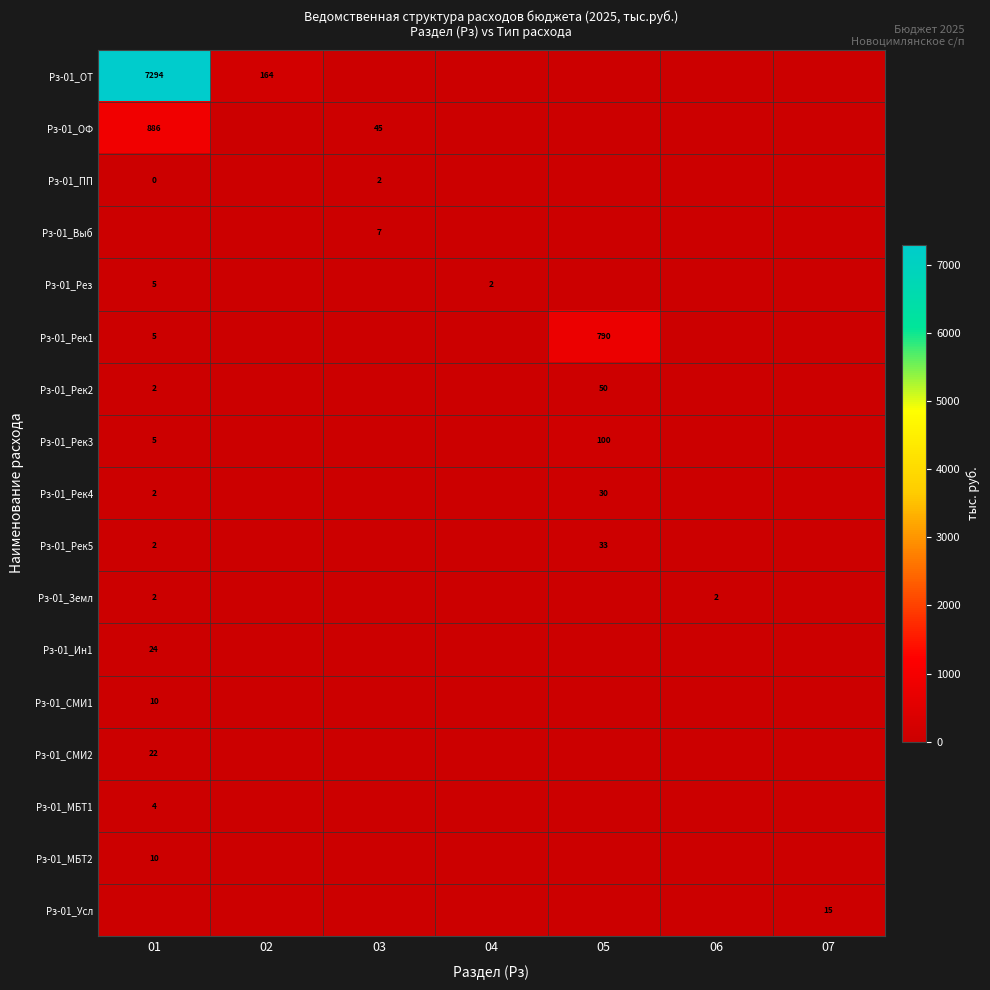

The value of Рз-01_Ин1 at 05 is -12.5. True or false?

False